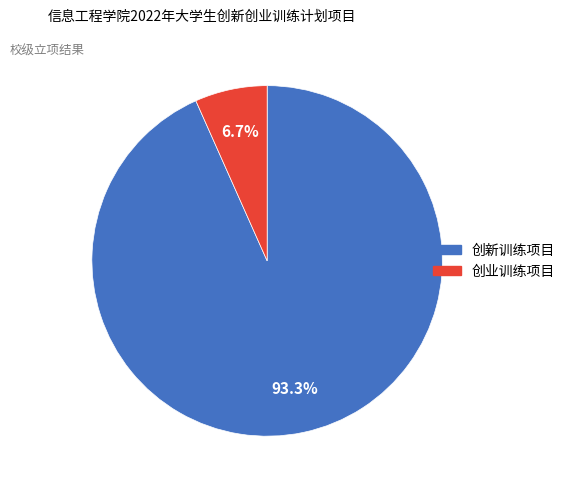

Which has a higher value, 创新训练项目 or 创业训练项目?

创新训练项目